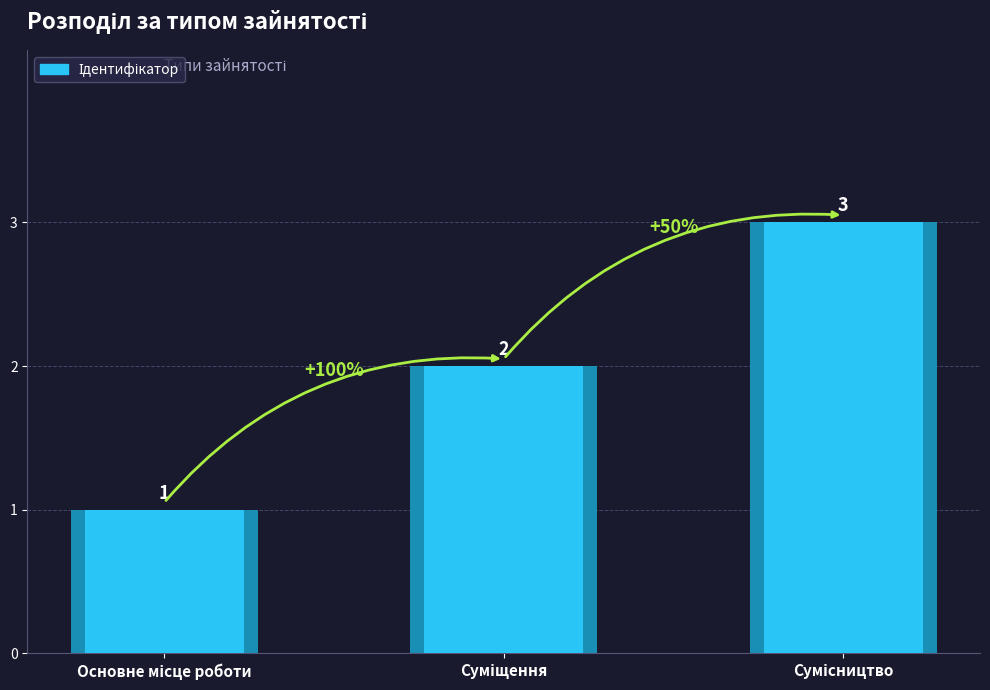

How many values exceed 2?

1